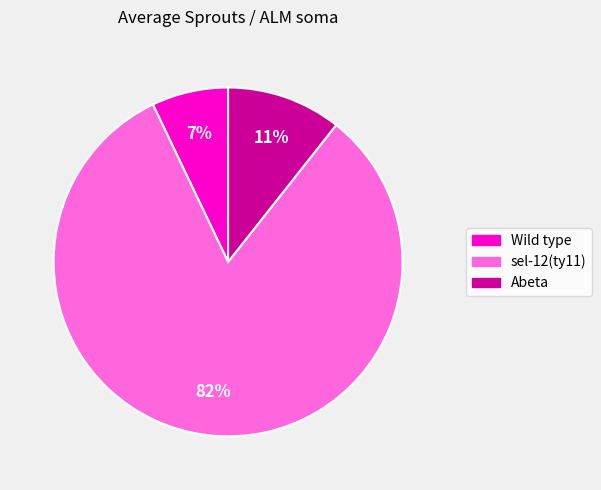

What is the smallest slice in the pie chart?

Wild type